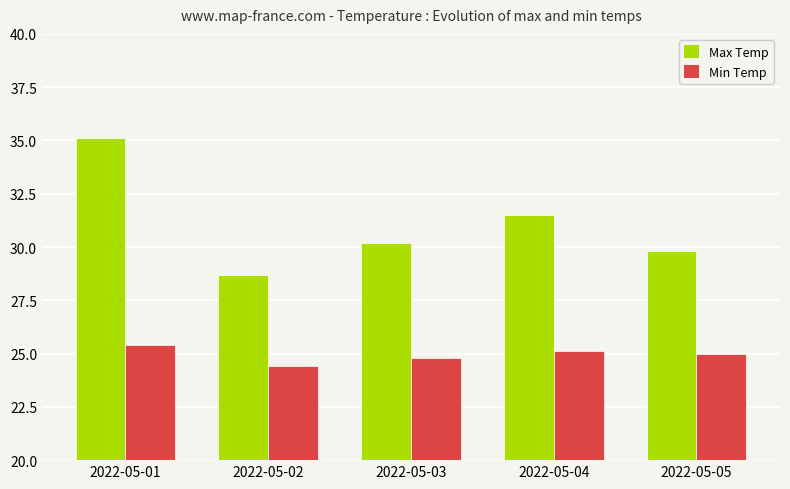

What are all the series names shown in the legend?

Max Temp, Min Temp